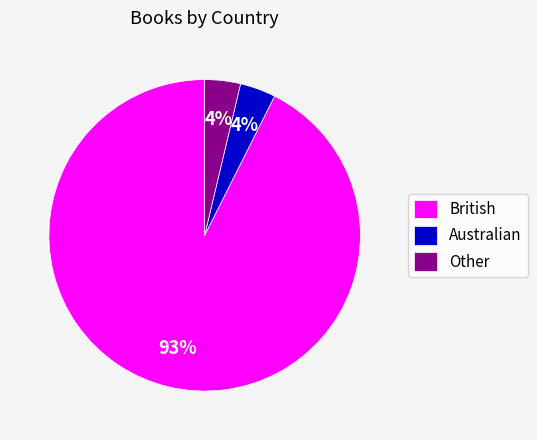

To the nearest percent, what is the average slice percentage?

33%